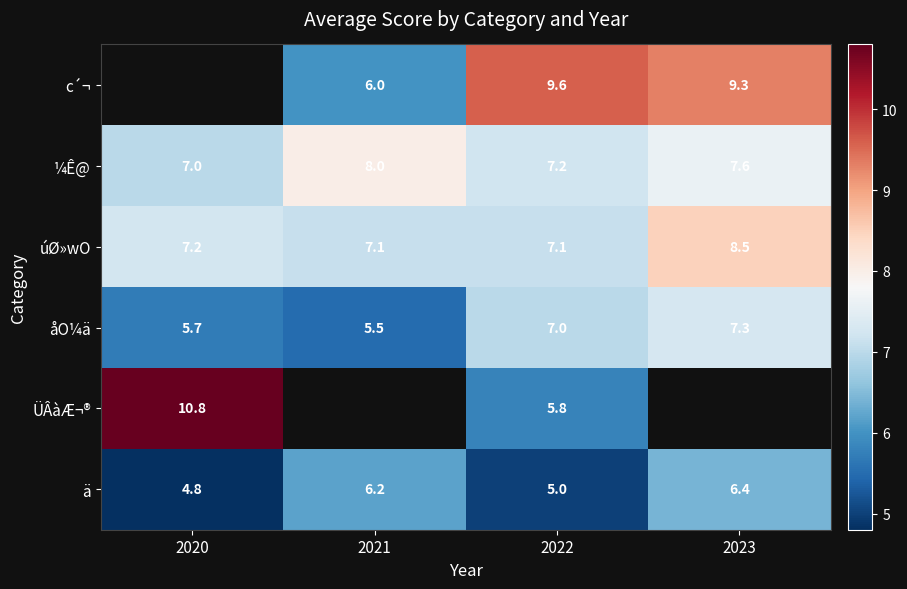

Is it true that ¼Ê@ equals 8.0 at 2021?

True